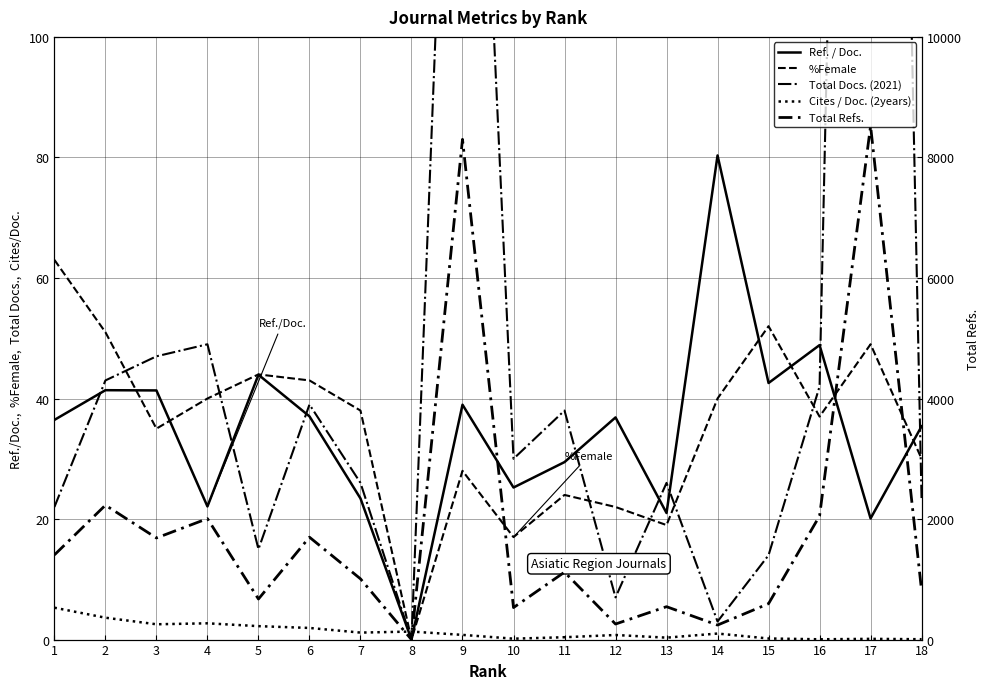

At which category is the sum across all series the highest?

17